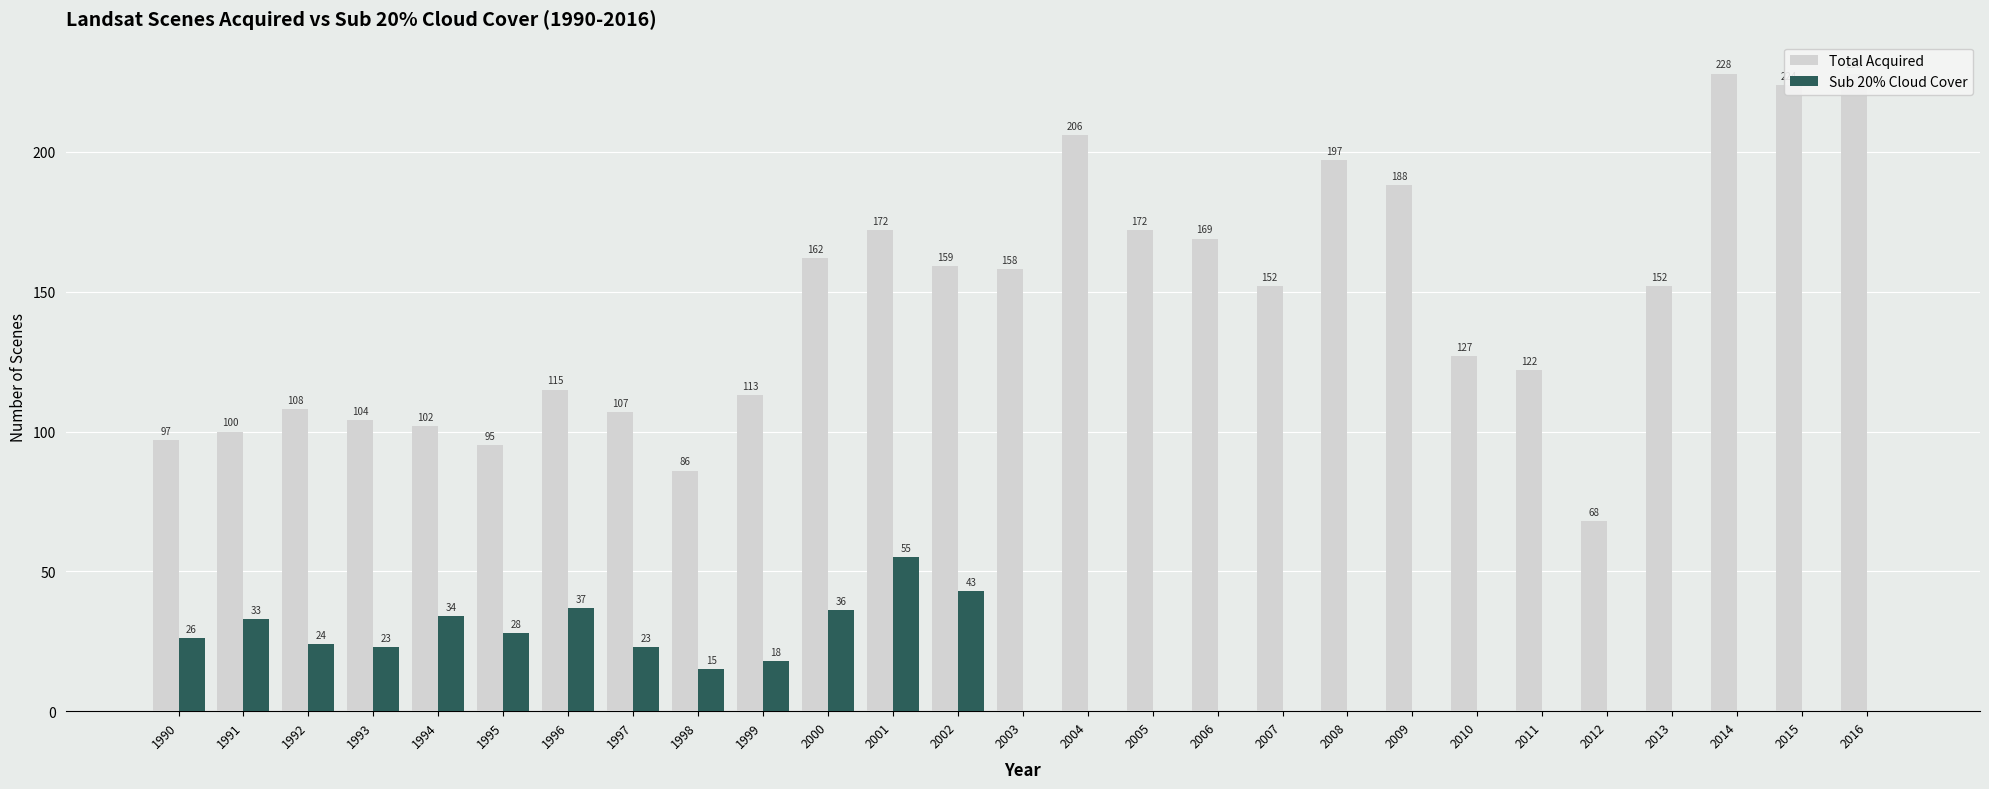

Where is Total Acquired nearest to the value 148?

2007